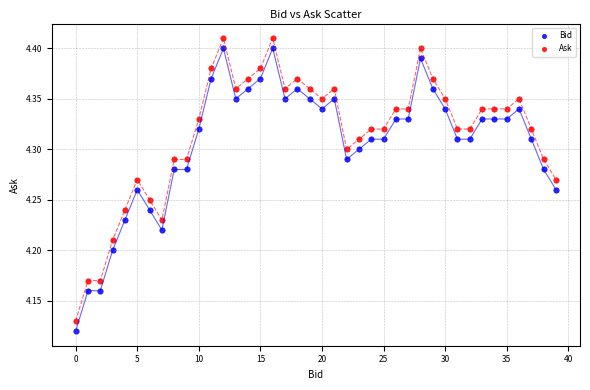

Which series contains the lowest Y value?

Bid